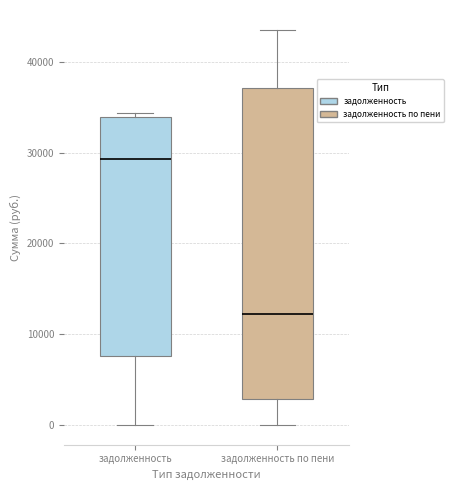

Reading left to right, read every box against the y-axis: the position of its median line, the range the box covers, and the ends of its whiskers. The values are not printed on the chart, so give them approximately, as read against the axis.

задолженность: median 29000, box 8000 to 34000, whiskers 0 to 34000 (just above the box's upper edge)
задолженность по пени: median 12000, box 3000 to 37000, whiskers 0 to 44000